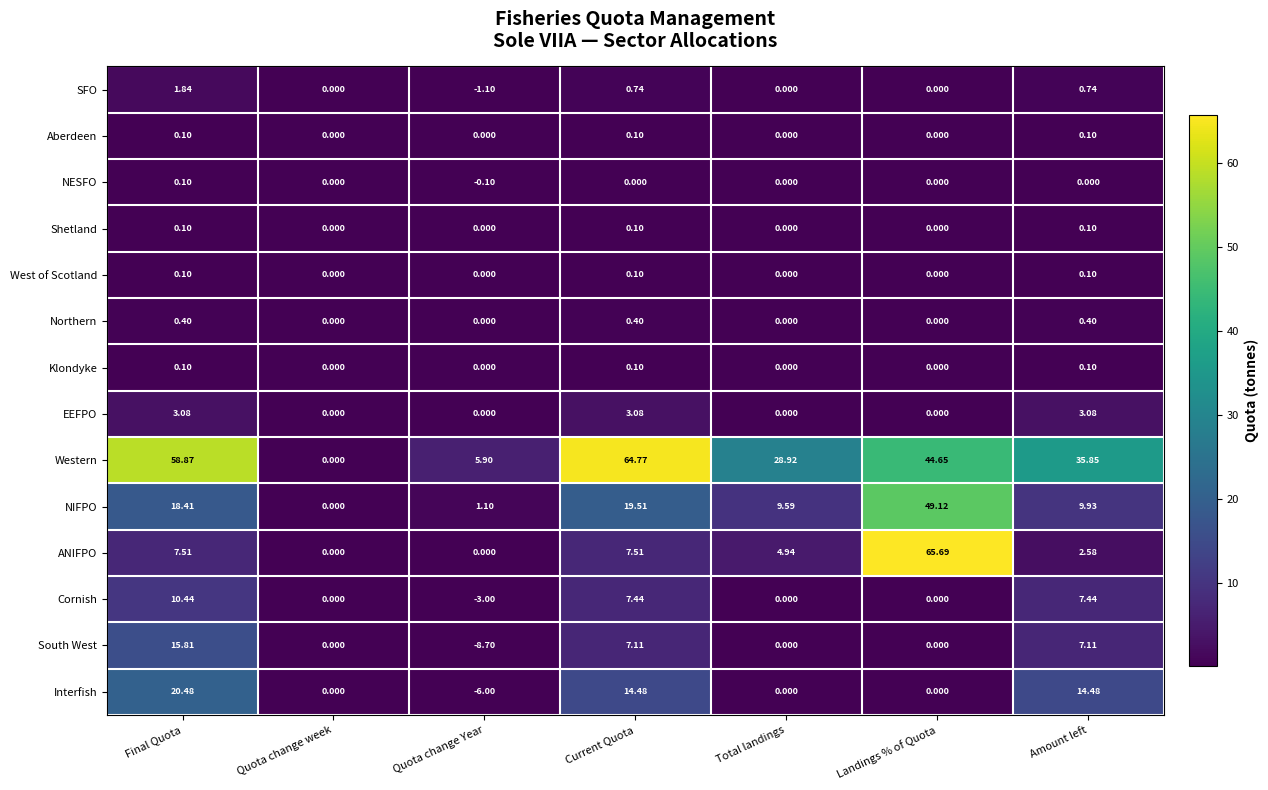

At which label does Western first exceed 35?

Final Quota